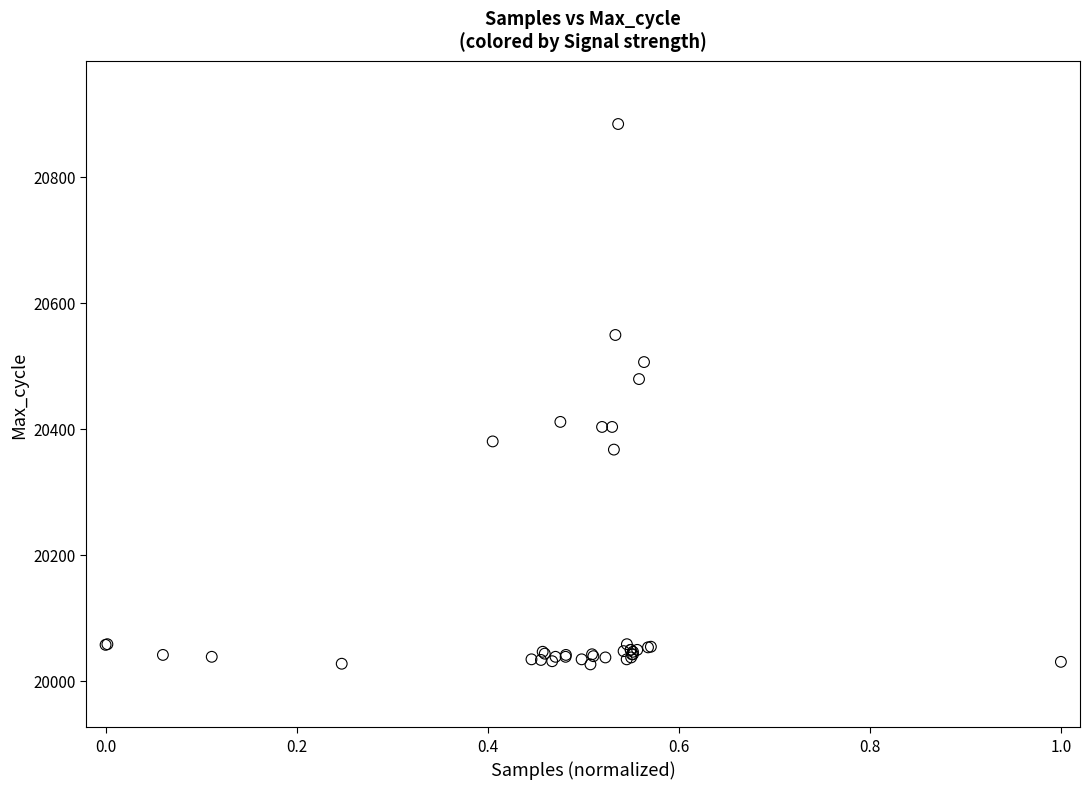

What Y value in the scatter plot is closest to 20455?

20479